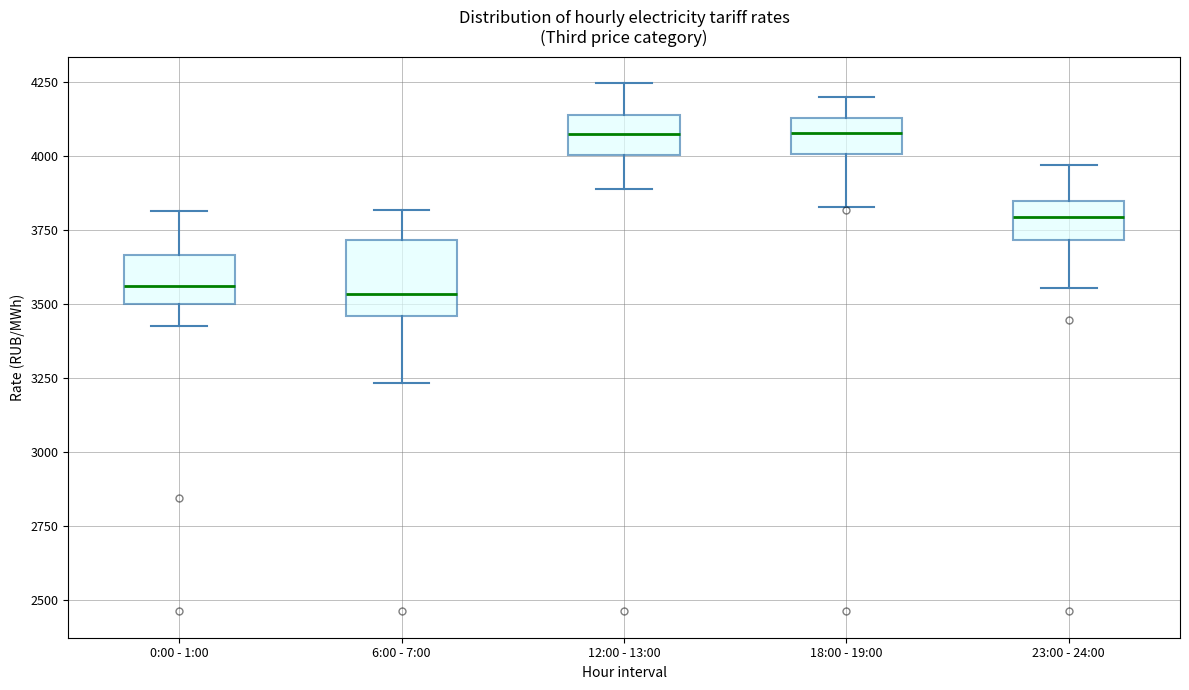

Reading left to right, transcribe this box plot: for each box, give where its median line is, the range the box spans, and where its two whiskers end, as read against the y-axis. The values are not printed on the chart, so give them approximately, as read against the axis.

0:00 - 1:00: median 3550, box 3500 to 3650, whiskers 3450 to 3800
6:00 - 7:00: median 3550, box 3450 to 3700, whiskers 3250 to 3800
12:00 - 13:00: median 4050, box 4000 to 4150, whiskers 3900 to 4250
18:00 - 19:00: median 4100, box 4000 to 4150, whiskers 3850 to 4200
23:00 - 24:00: median 3800, box 3700 to 3850, whiskers 3550 to 3950